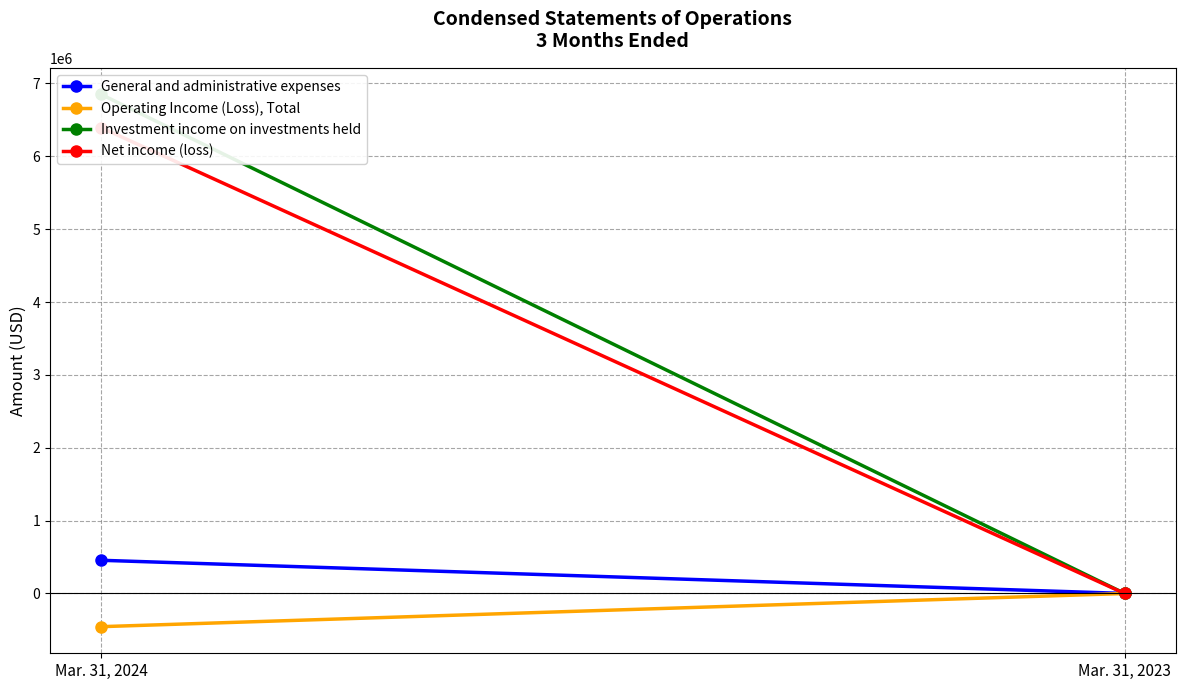

What is the value of the General and administrative expenses point at the 2nd from the left?

300